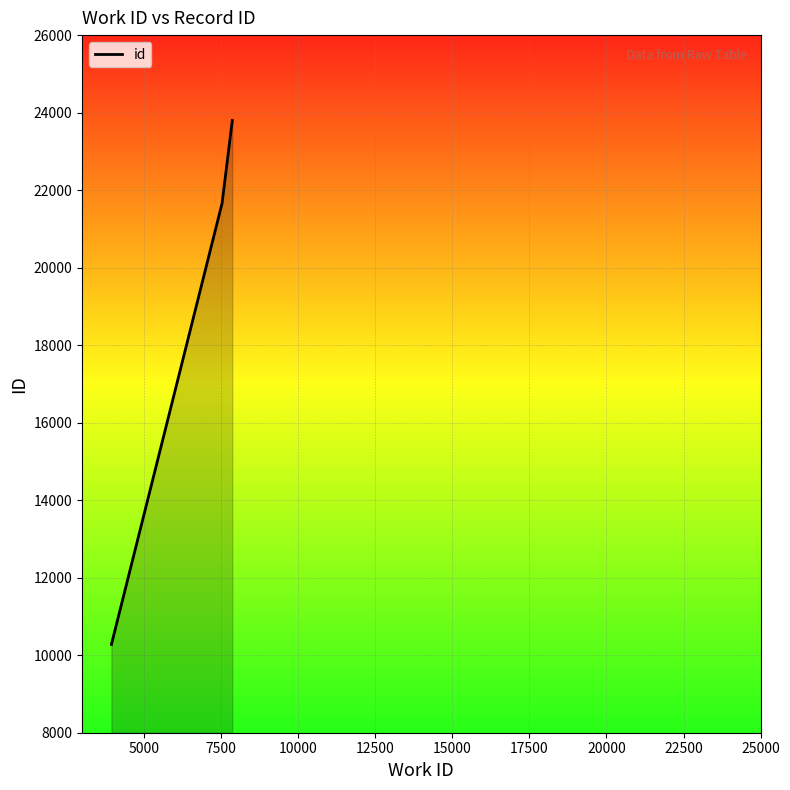

True or false: the data has more than 2 interior local peaks.

False